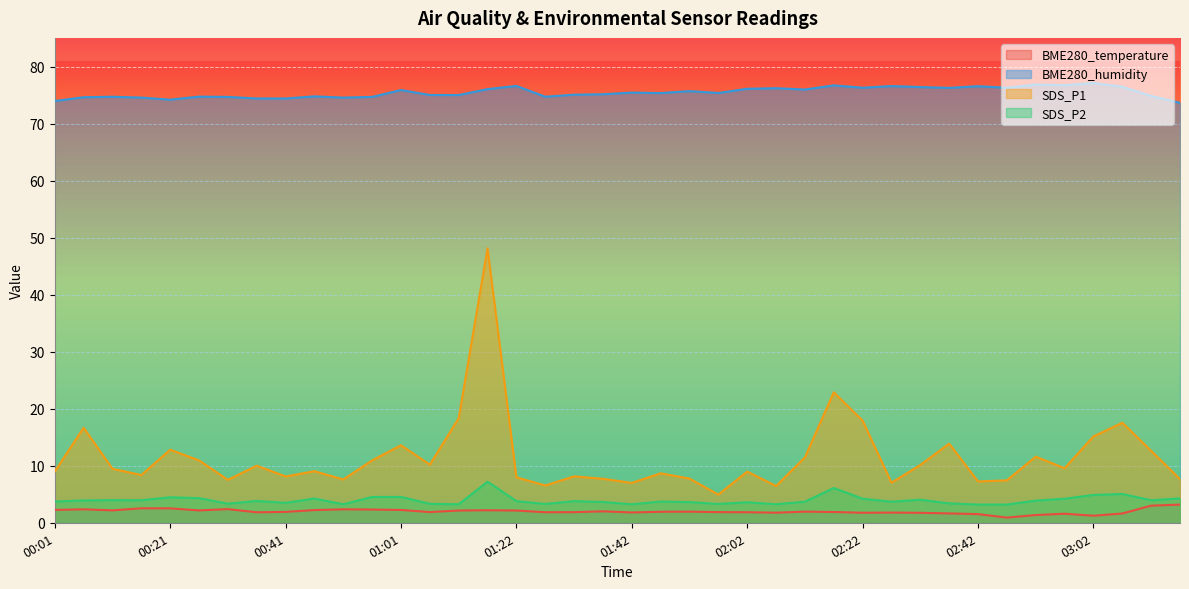

Which series has the largest total across all categories?

BME280_humidity